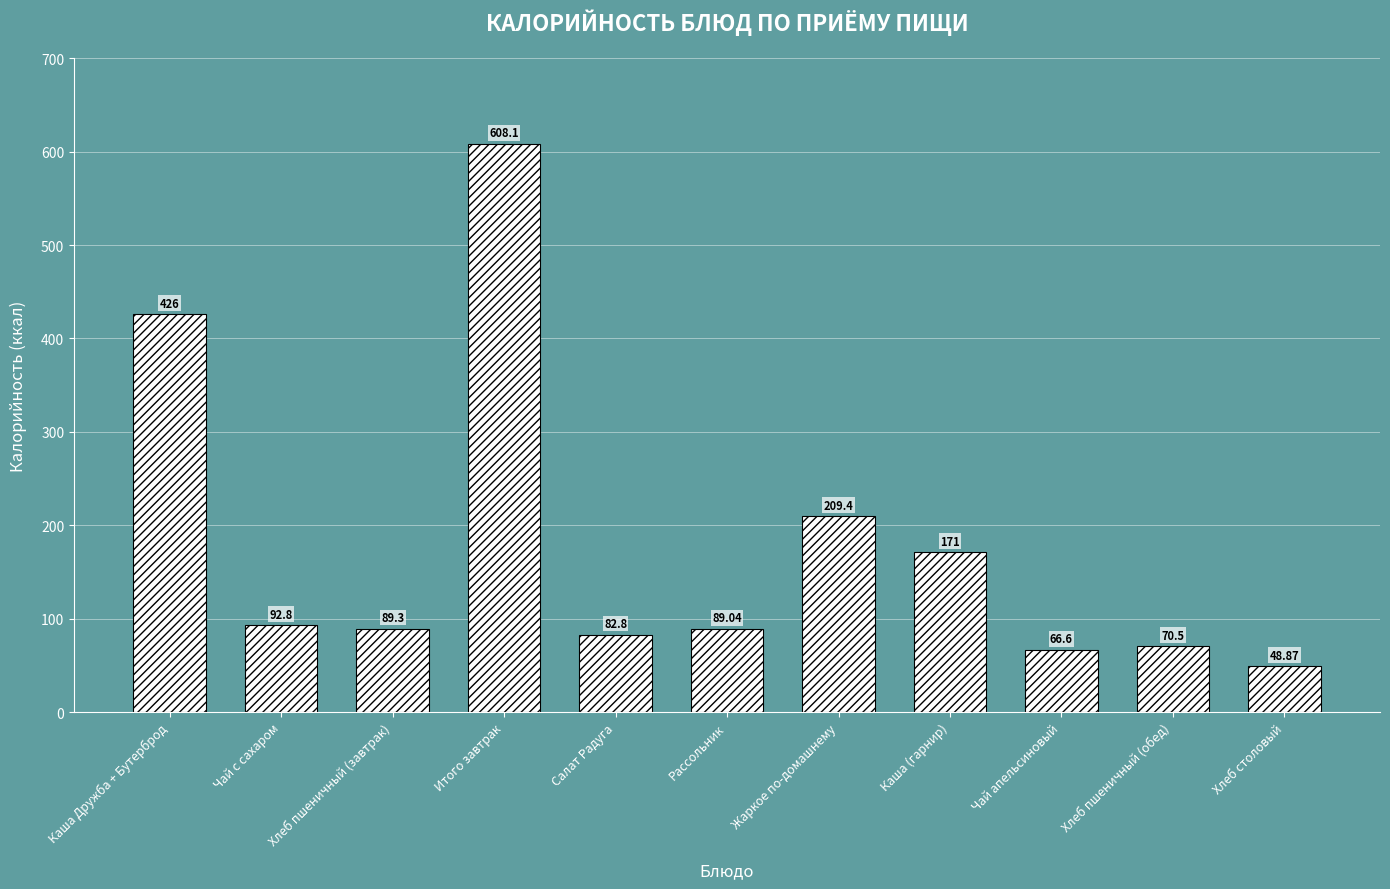

What is the difference between the maximum and second lowest values?

541.5